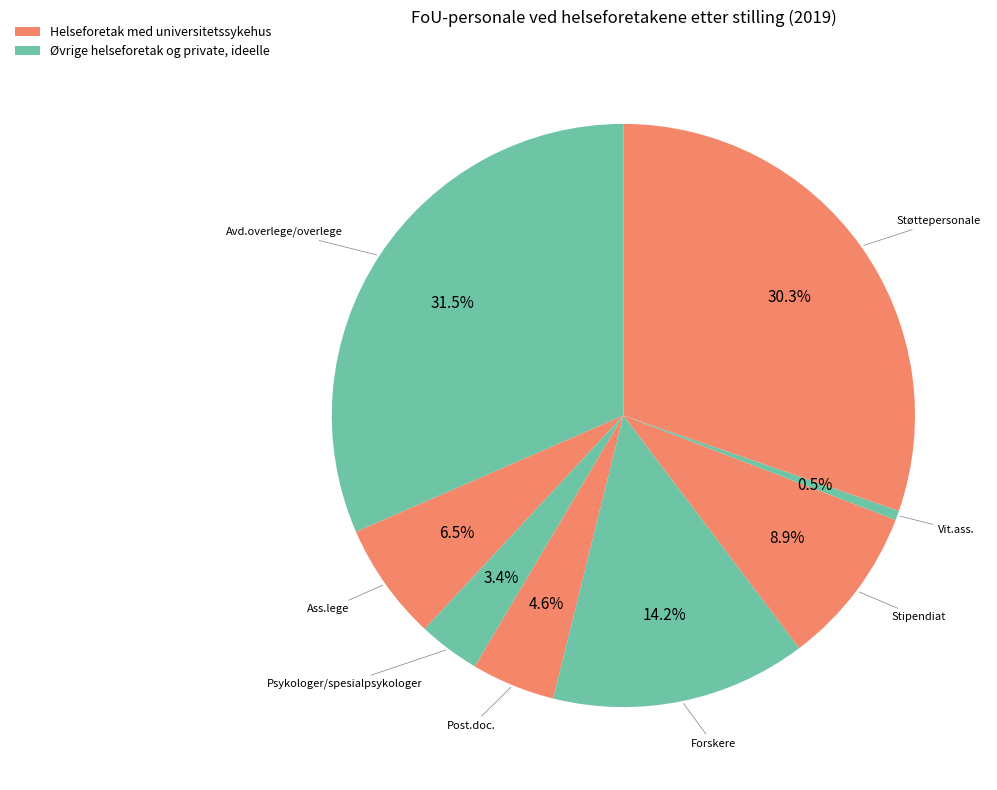

Which slice is the smallest?

Vit.ass.